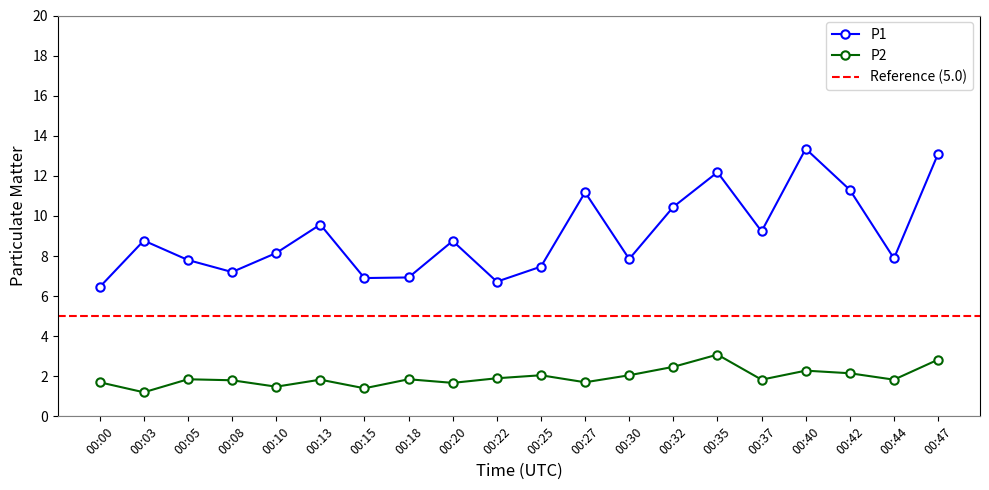

Where is the first local minimum for P2?

00:03